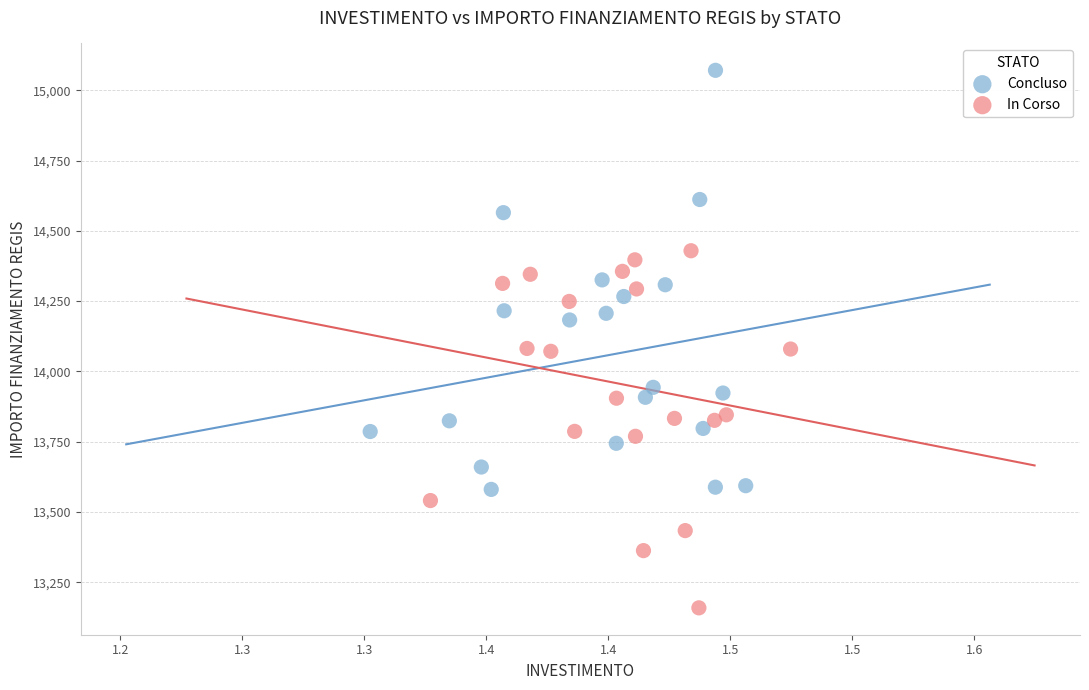

Which series reaches the maximum Y coordinate?

Concluso